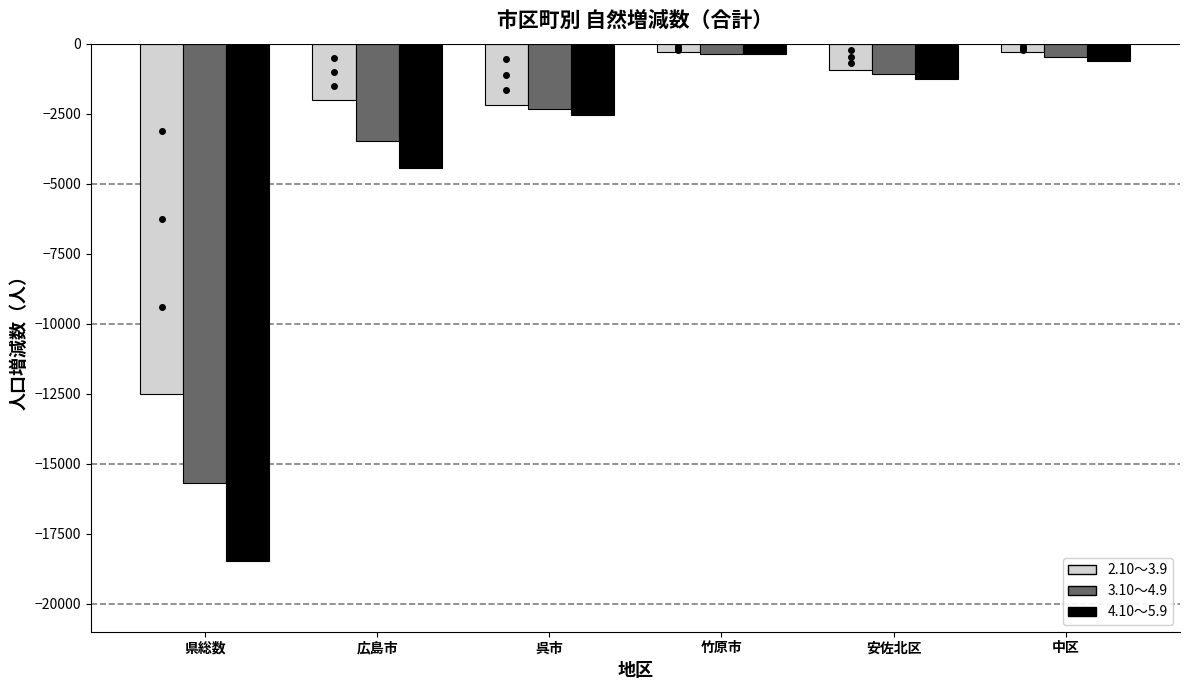

What is the spread (max minus min) of values at 安佐北区?

340